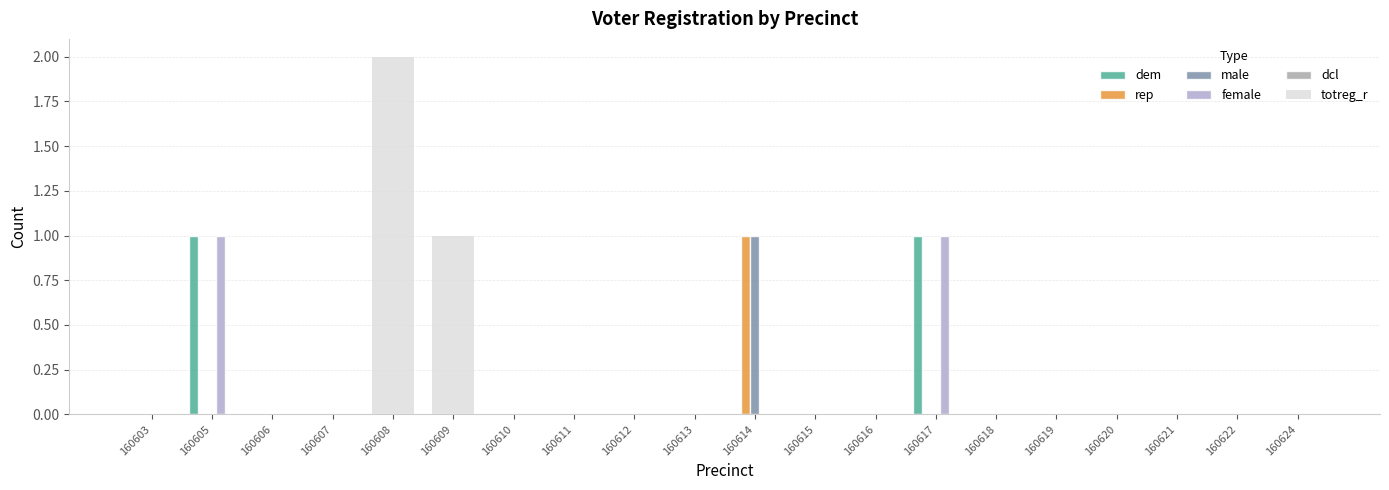

Reading left to right, extract all data points from this chart.

dem: 160603=0	160605=1	160606=0	160607=0	160608=0	160609=0	160610=0	160611=0	160612=0	160613=0	160614=0	160615=0	160616=0	160617=1	160618=0	160619=0	160620=0	160621=0	160622=0	160624=0
rep: 160603=0	160605=0	160606=0	160607=0	160608=0	160609=0	160610=0	160611=0	160612=0	160613=0	160614=1	160615=0	160616=0	160617=0	160618=0	160619=0	160620=0	160621=0	160622=0	160624=0
male: 160603=0	160605=0	160606=0	160607=0	160608=0	160609=0	160610=0	160611=0	160612=0	160613=0	160614=1	160615=0	160616=0	160617=0	160618=0	160619=0	160620=0	160621=0	160622=0	160624=0
female: 160603=0	160605=1	160606=0	160607=0	160608=0	160609=0	160610=0	160611=0	160612=0	160613=0	160614=0	160615=0	160616=0	160617=1	160618=0	160619=0	160620=0	160621=0	160622=0	160624=0
dcl: 160603=0	160605=0	160606=0	160607=0	160608=0	160609=0	160610=0	160611=0	160612=0	160613=0	160614=0	160615=0	160616=0	160617=0	160618=0	160619=0	160620=0	160621=0	160622=0	160624=0
totreg_r: 160603=0	160605=0	160606=0	160607=0	160608=2	160609=1	160610=0	160611=0	160612=0	160613=0	160614=0	160615=0	160616=0	160617=0	160618=0	160619=0	160620=0	160621=0	160622=0	160624=0